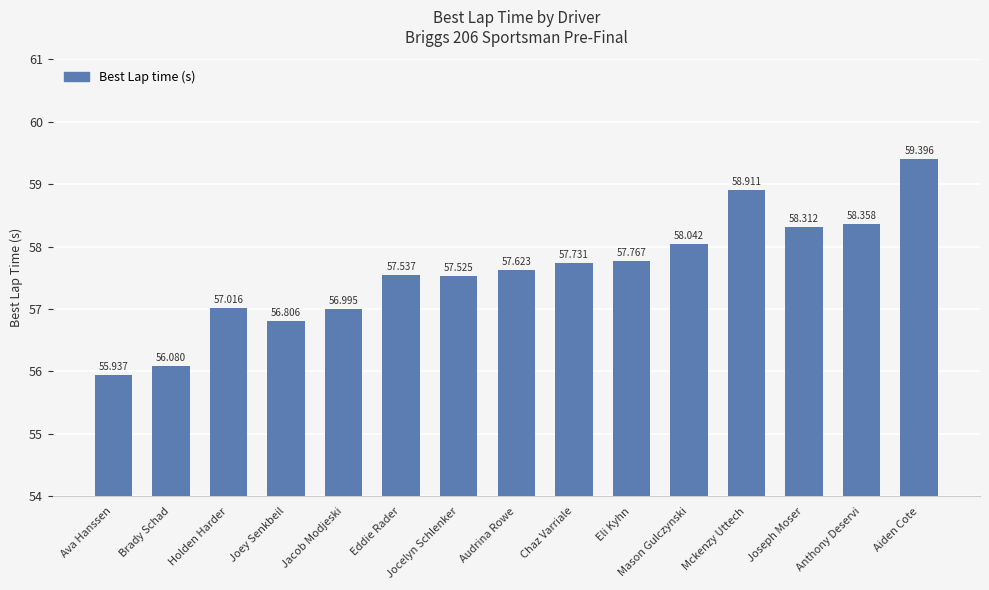

Which category has the highest value across all series?

Aiden Cote